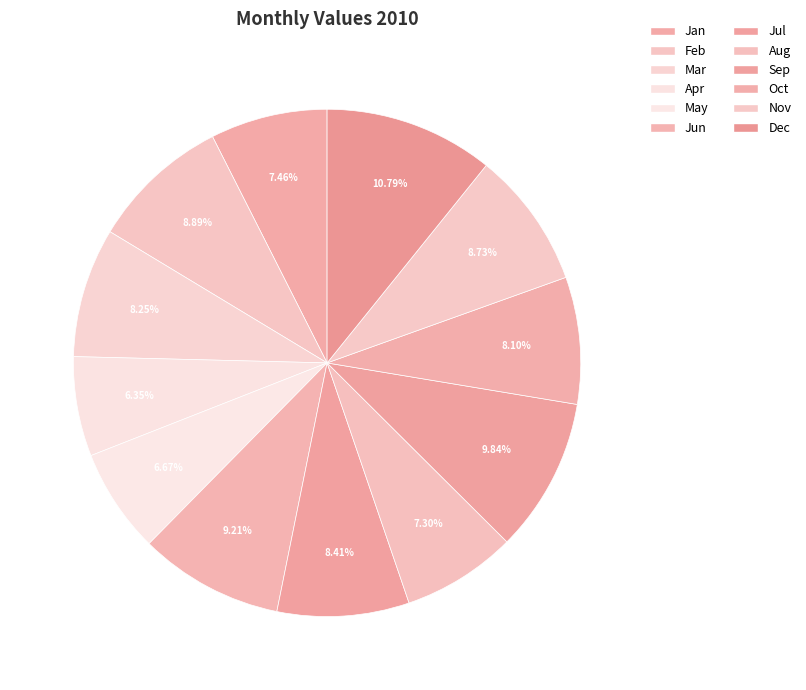

How many slices are in this pie chart?

12